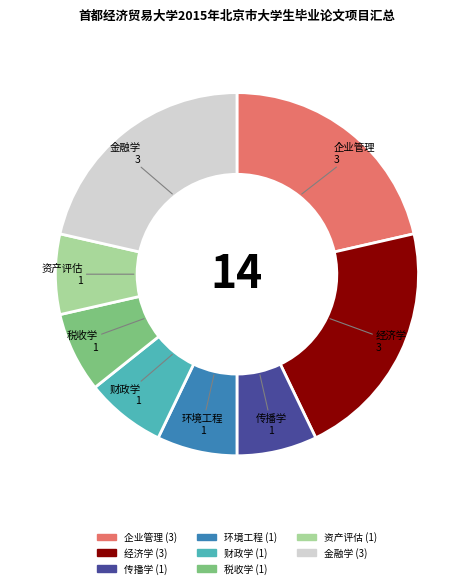

Count the number of slices in the pie.

8